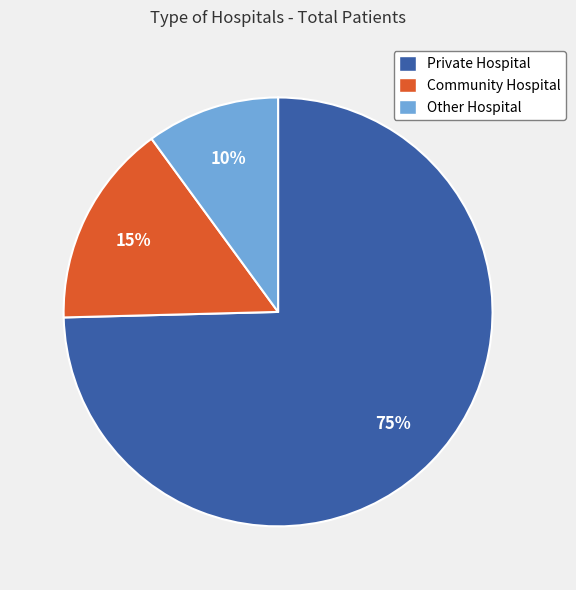

To the nearest percent, what percentage of the pie is Community Hospital?

15%